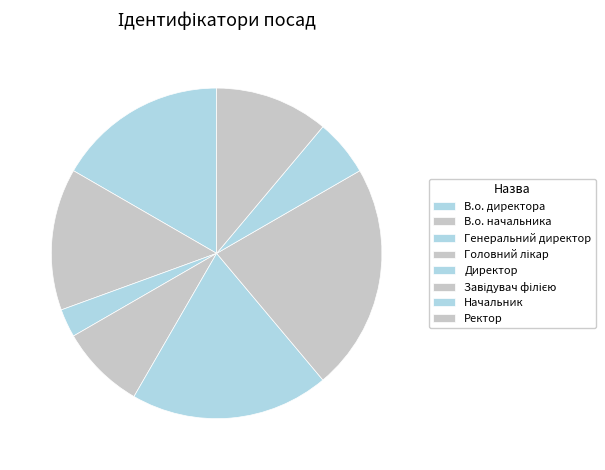

The Завідувач філією slice represents 34% of the pie. True or false?

False